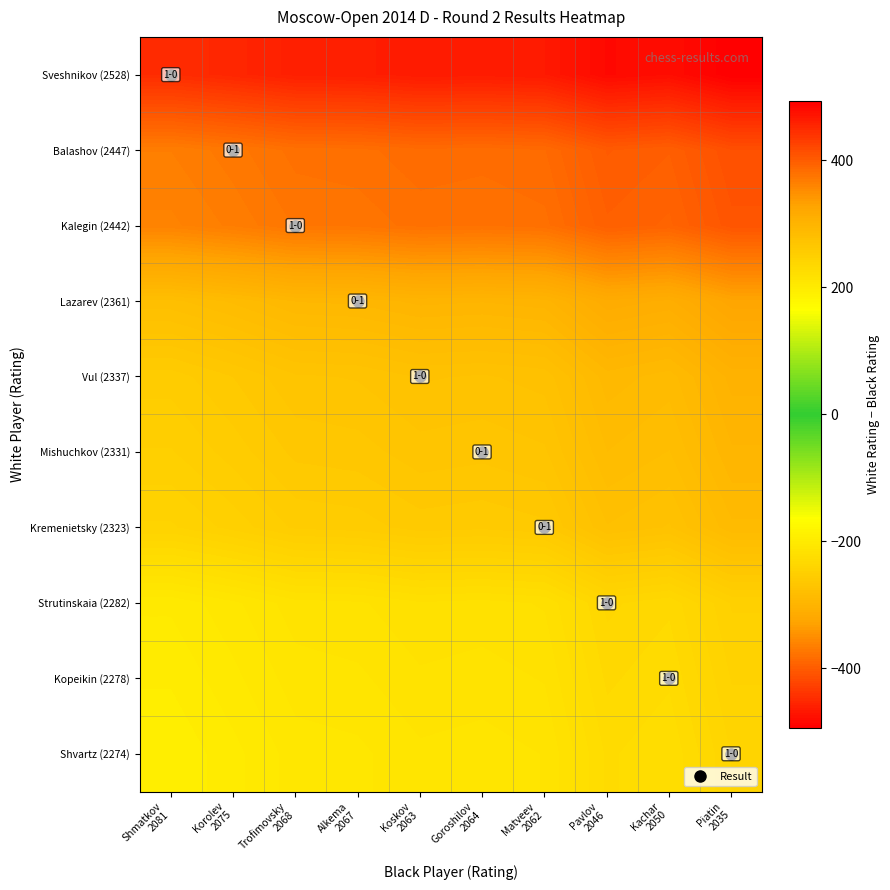

Reading left to right, transcribe all the data shown in this chart.

Sveshnikov (2528): Shmatkov
2081=447	Korolev
2075=453	Trofimovsky
2068=460	Alkema
2067=461	Koskov
2063=465	Goroshilov
2064=464	Matveev
2062=466	Pavlov
2046=482	Kachar
2050=478	Piatin
2035=493
Balashov (2447): Shmatkov
2081=366	Korolev
2075=372	Trofimovsky
2068=379	Alkema
2067=380	Koskov
2063=384	Goroshilov
2064=383	Matveev
2062=385	Pavlov
2046=401	Kachar
2050=397	Piatin
2035=412
Kalegin (2442): Shmatkov
2081=361	Korolev
2075=367	Trofimovsky
2068=374	Alkema
2067=375	Koskov
2063=379	Goroshilov
2064=378	Matveev
2062=380	Pavlov
2046=396	Kachar
2050=392	Piatin
2035=407
Lazarev (2361): Shmatkov
2081=280	Korolev
2075=286	Trofimovsky
2068=293	Alkema
2067=294	Koskov
2063=298	Goroshilov
2064=297	Matveev
2062=299	Pavlov
2046=315	Kachar
2050=311	Piatin
2035=326
Vul (2337): Shmatkov
2081=256	Korolev
2075=262	Trofimovsky
2068=269	Alkema
2067=270	Koskov
2063=274	Goroshilov
2064=273	Matveev
2062=275	Pavlov
2046=291	Kachar
2050=287	Piatin
2035=302
Mishuchkov (2331): Shmatkov
2081=250	Korolev
2075=256	Trofimovsky
2068=263	Alkema
2067=264	Koskov
2063=268	Goroshilov
2064=267	Matveev
2062=269	Pavlov
2046=285	Kachar
2050=281	Piatin
2035=296
Kremenietsky (2323): Shmatkov
2081=242	Korolev
2075=248	Trofimovsky
2068=255	Alkema
2067=256	Koskov
2063=260	Goroshilov
2064=259	Matveev
2062=261	Pavlov
2046=277	Kachar
2050=273	Piatin
2035=288
Strutinskaia (2282): Shmatkov
2081=201	Korolev
2075=207	Trofimovsky
2068=214	Alkema
2067=215	Koskov
2063=219	Goroshilov
2064=218	Matveev
2062=220	Pavlov
2046=236	Kachar
2050=232	Piatin
2035=247
Kopeikin (2278): Shmatkov
2081=197	Korolev
2075=203	Trofimovsky
2068=210	Alkema
2067=211	Koskov
2063=215	Goroshilov
2064=214	Matveev
2062=216	Pavlov
2046=232	Kachar
2050=228	Piatin
2035=243
Shvartz (2274): Shmatkov
2081=193	Korolev
2075=199	Trofimovsky
2068=206	Alkema
2067=207	Koskov
2063=211	Goroshilov
2064=210	Matveev
2062=212	Pavlov
2046=228	Kachar
2050=224	Piatin
2035=239